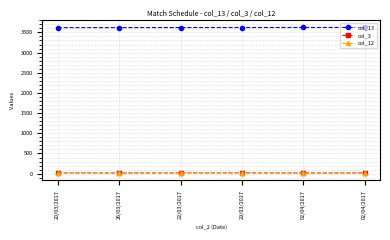

What is the value of the col_3 point at the 2nd from the left?

17.0